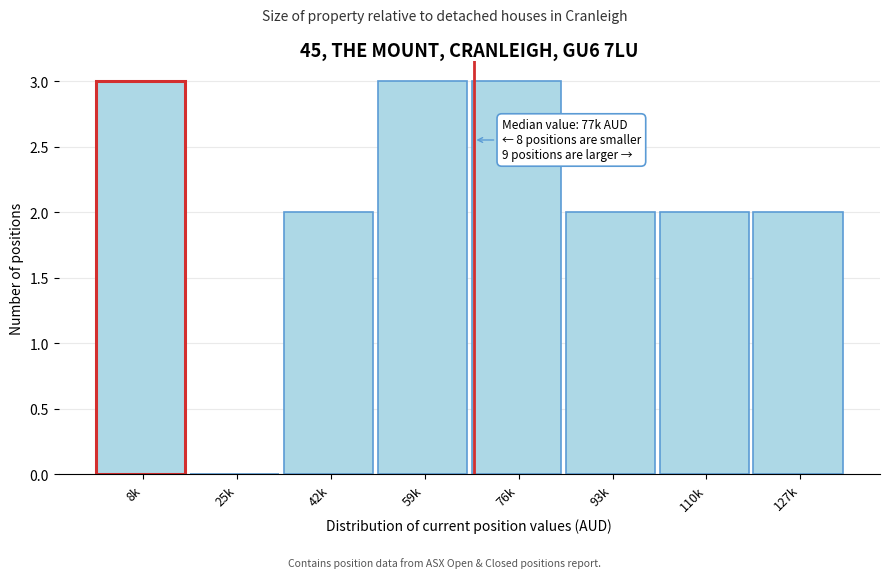

Reading right to left, list all the values displayed in this chart.

127k=2	110k=2	93k=2	76k=3	59k=3	42k=2	25k=0	8k=3